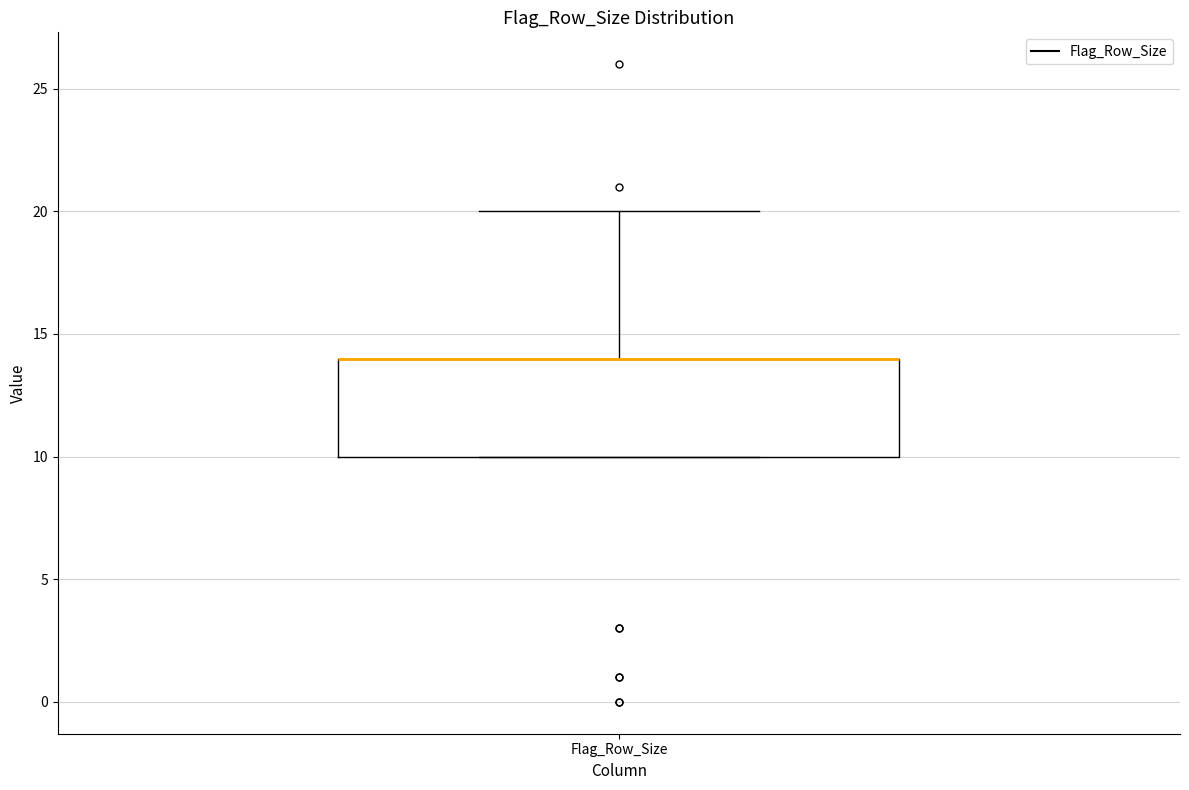

Where is the lower edge of the box for Flag_Row_Size on the y-axis? The values are not printed on the chart, so give them approximately, as read against the axis.

10